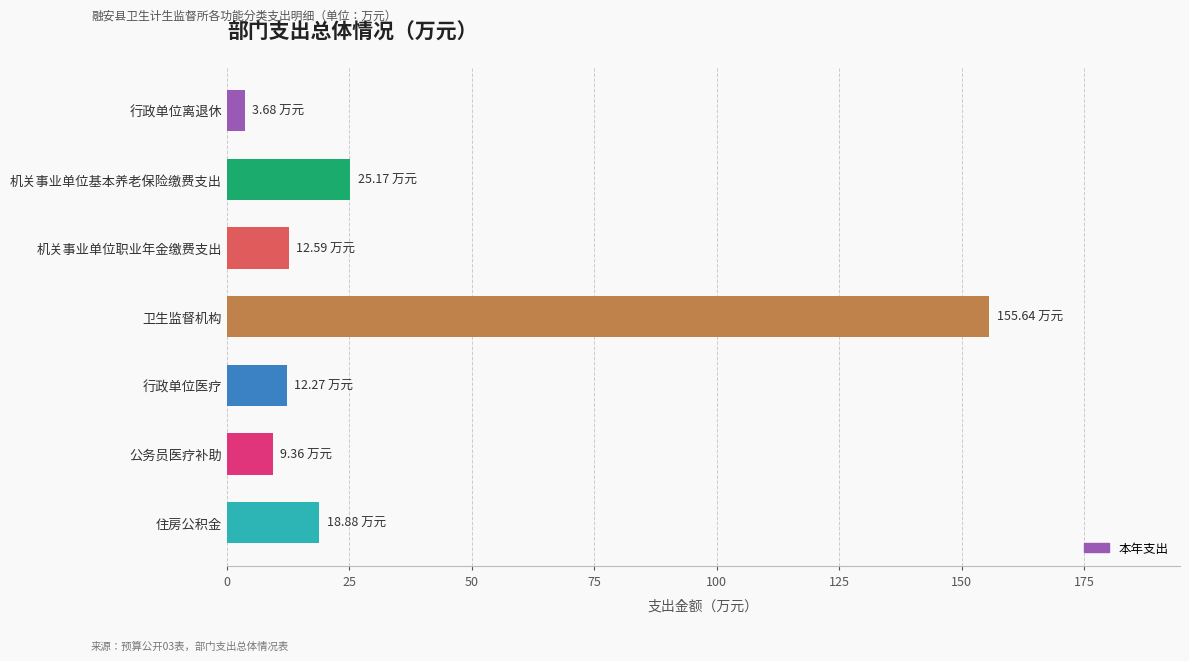

How many bars are there in total?

7